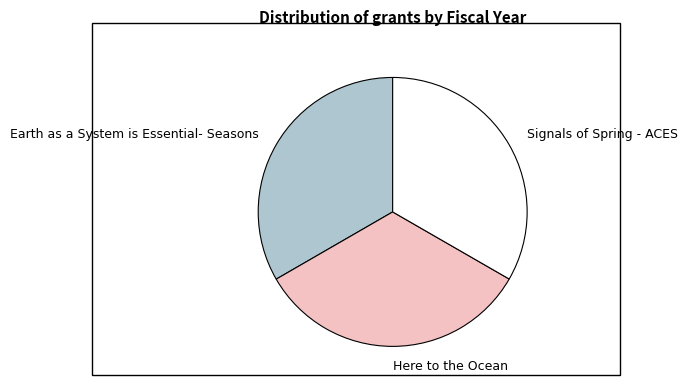

Combined, do Signals of Spring - ACES and Earth as a System is Essential- Seasons account for over 50%?

Yes